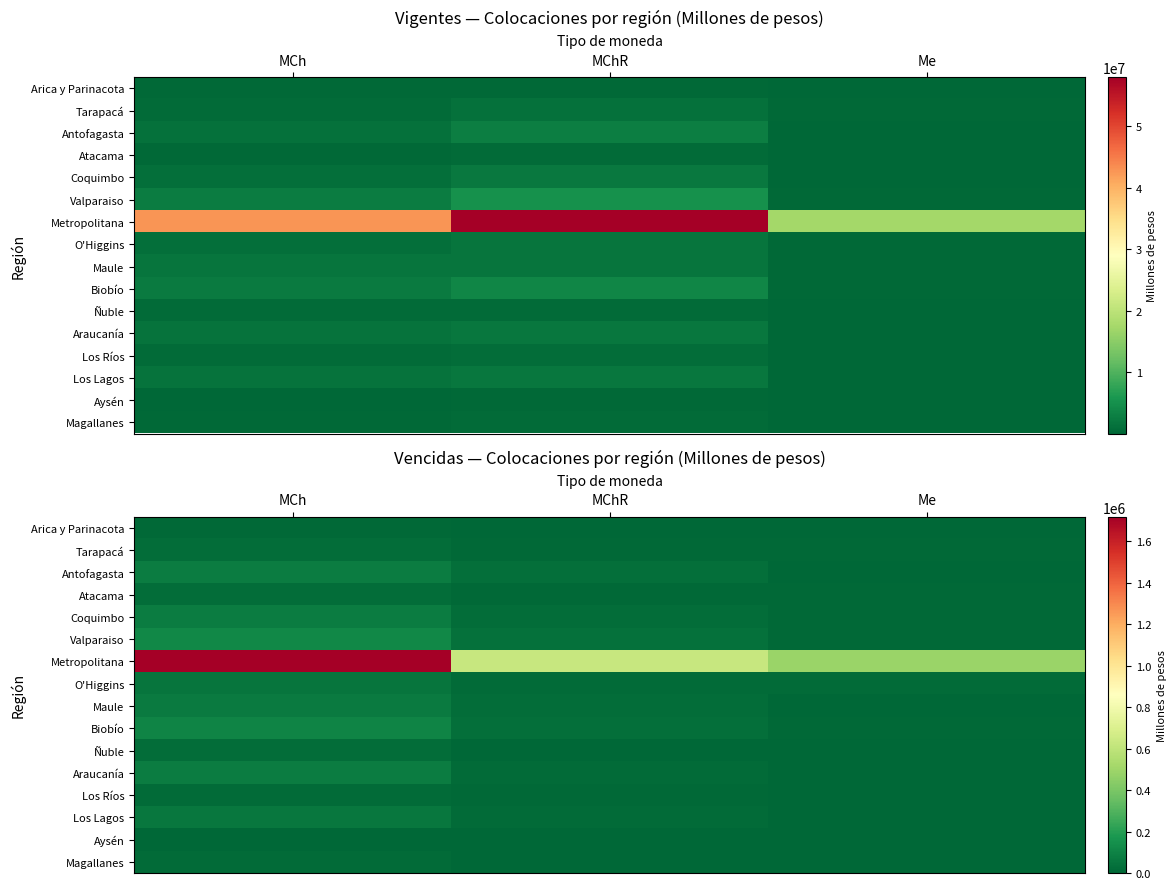

Is it true that Ñuble equals 21908.8 at MCh?

True